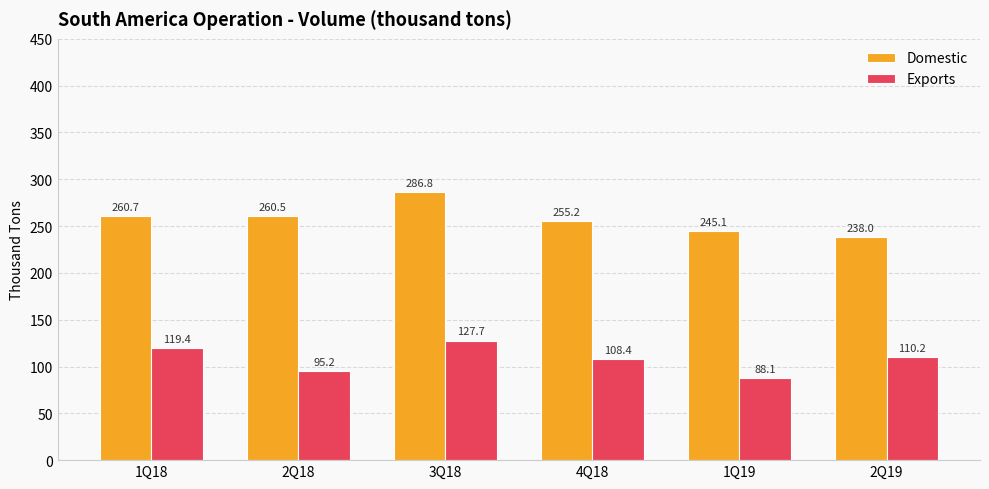

True or false: Exports has a value of 119.4 at 1Q18.

True